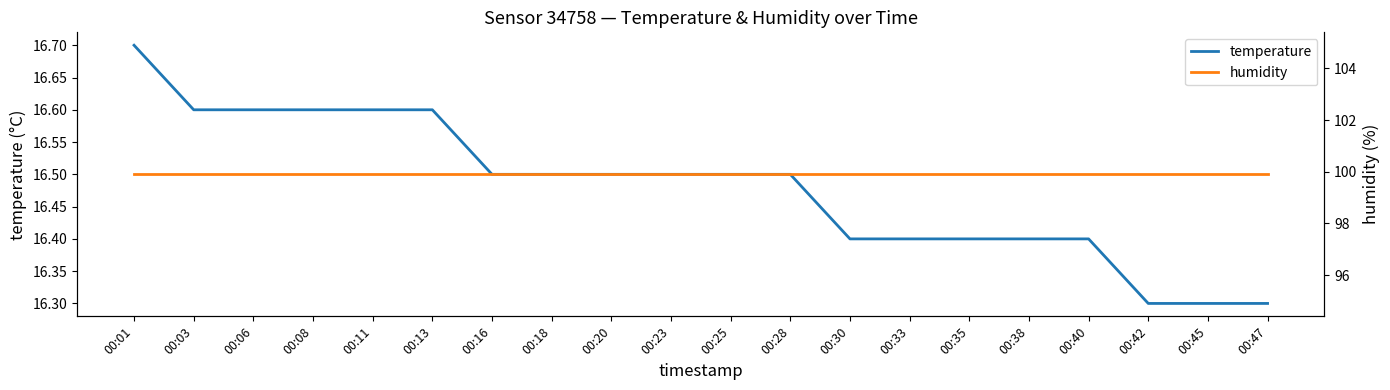

What is the value of the humidity point at the 12th from the left?

99.9